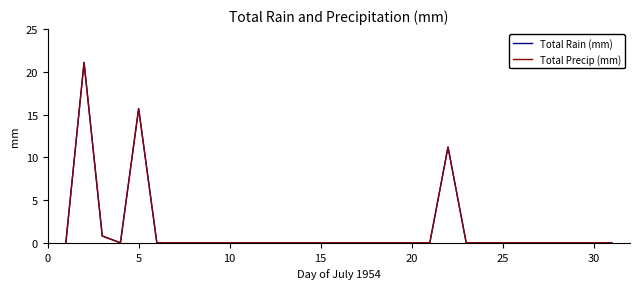

Does the chart display data point markers on the line(s)?

No